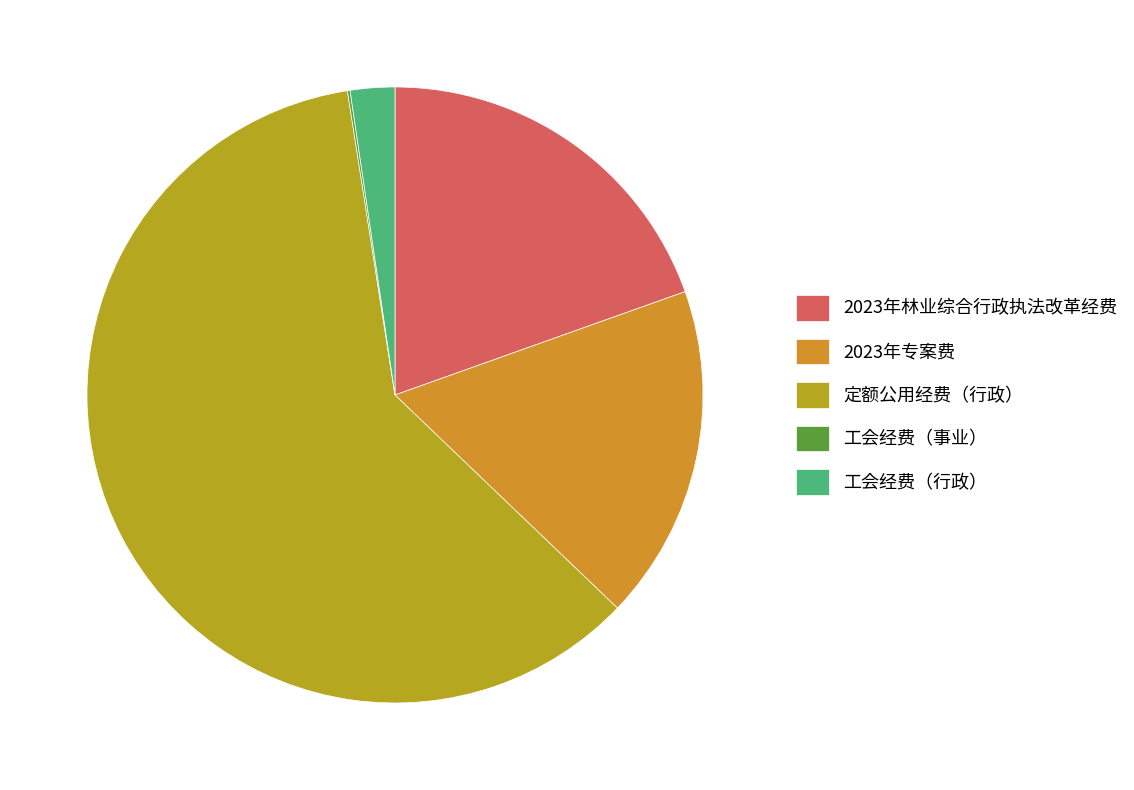

To the nearest percent, what is the difference between the 工会经费（行政） and 2023年专案费 slice percentages?

15%